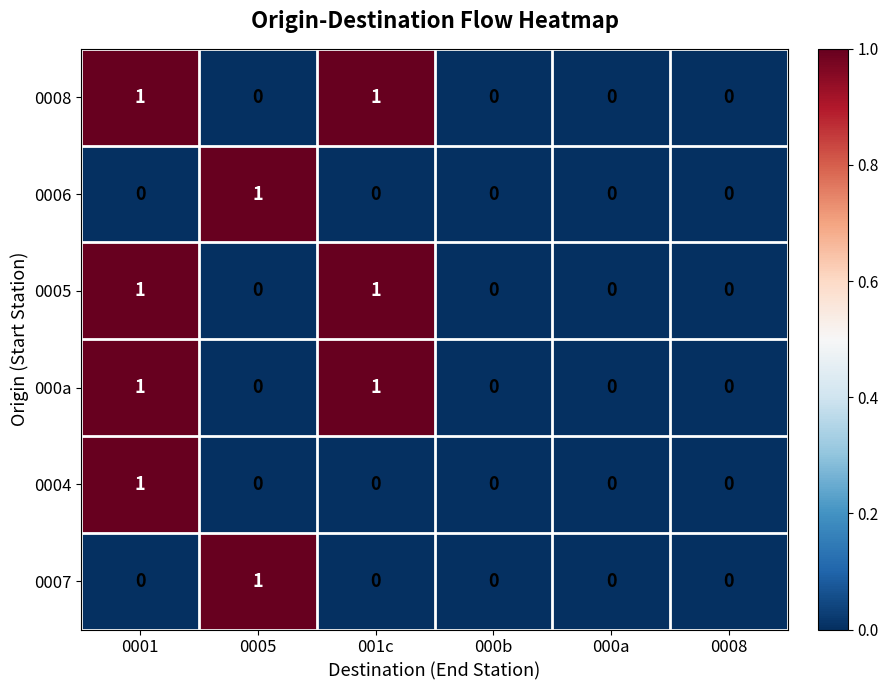

True or false: 0008 has a value of 1 at 001c.

True